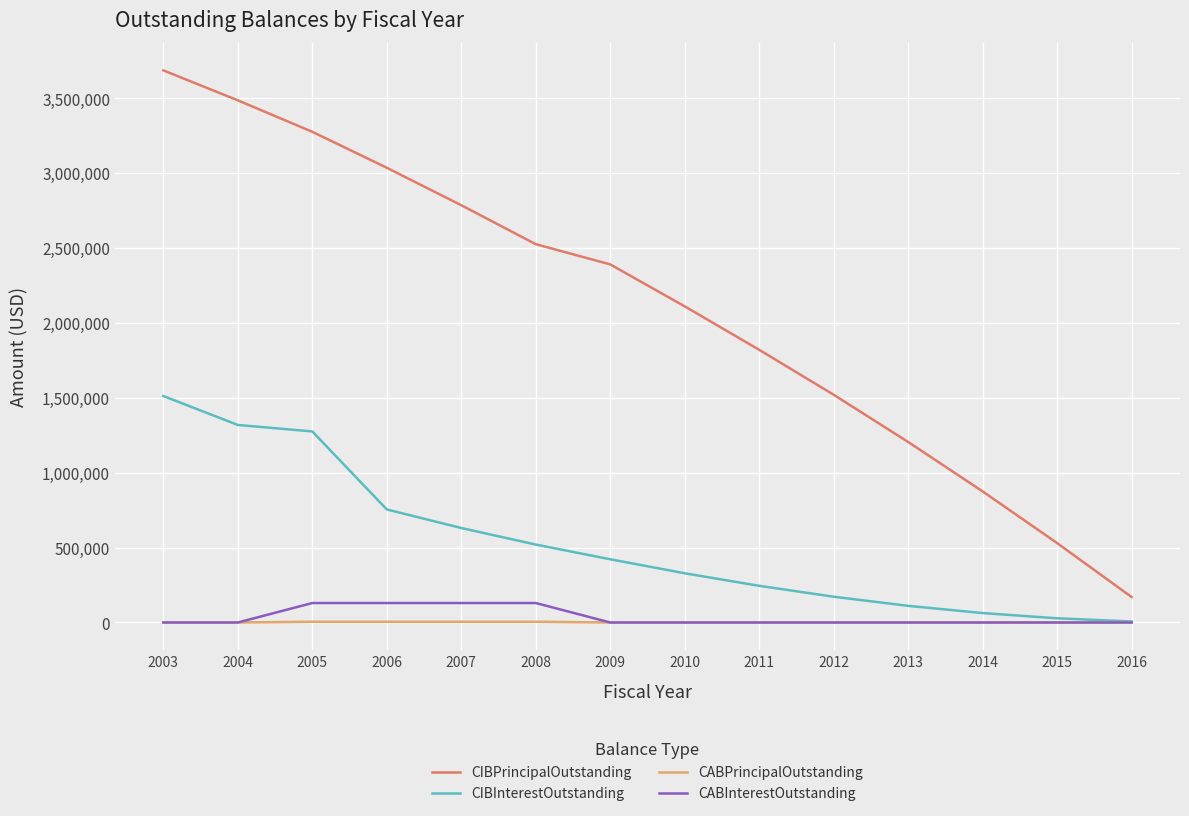

List the labels in order of CIBPrincipalOutstanding value, smallest first.

2016, 2015, 2014, 2013, 2012, 2011, 2010, 2009, 2008, 2007, 2006, 2005, 2004, 2003